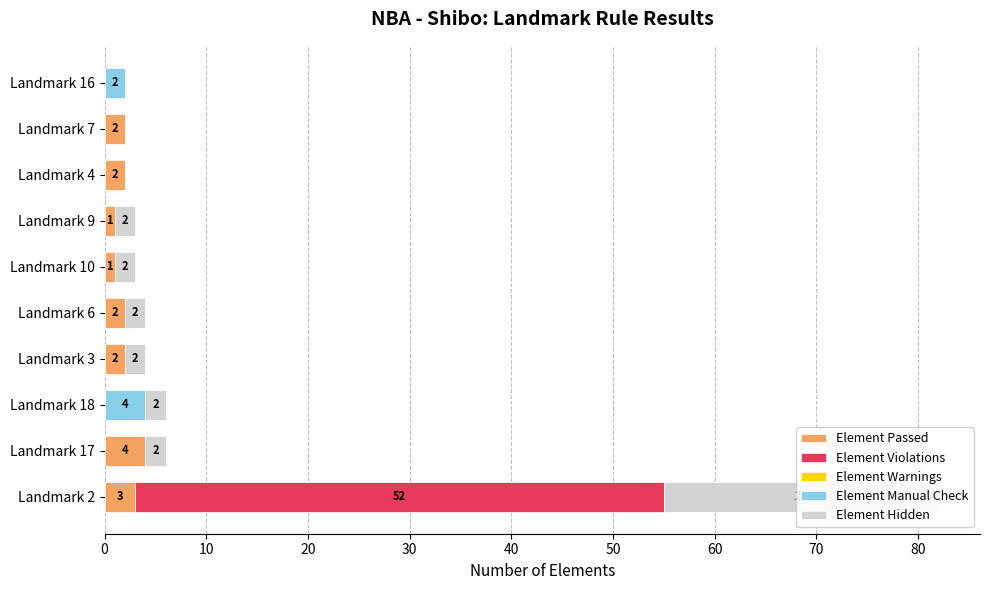

Which series has the widest spread of values?

Element Violations